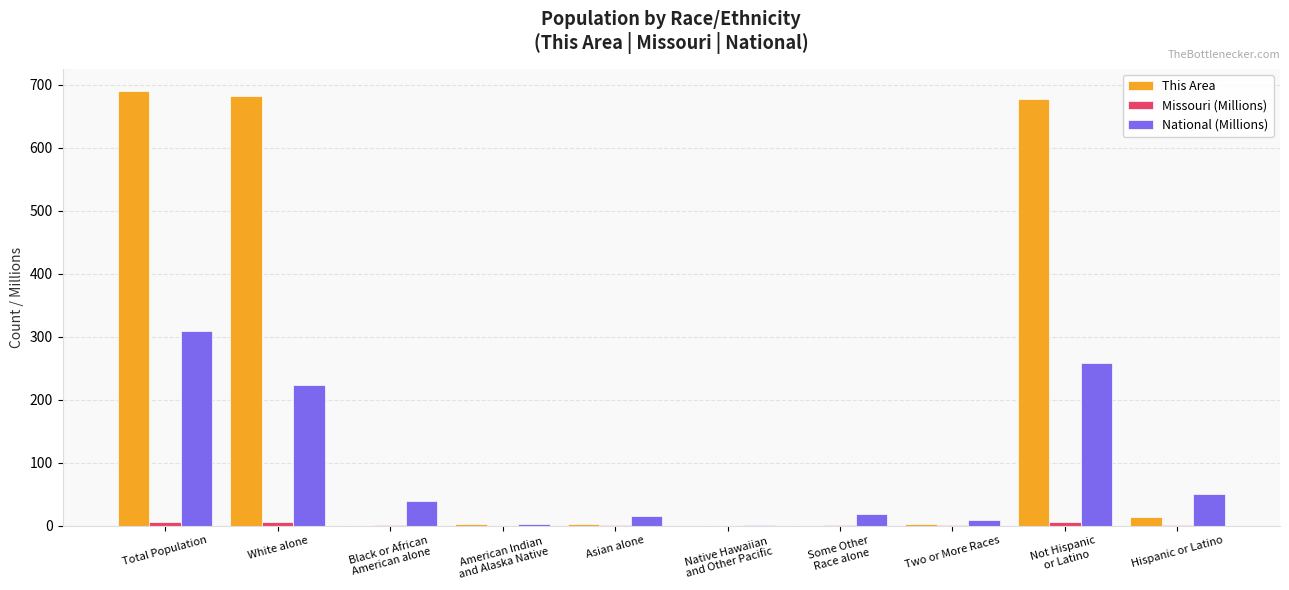

What is the sum of all This Area values?

2073.0